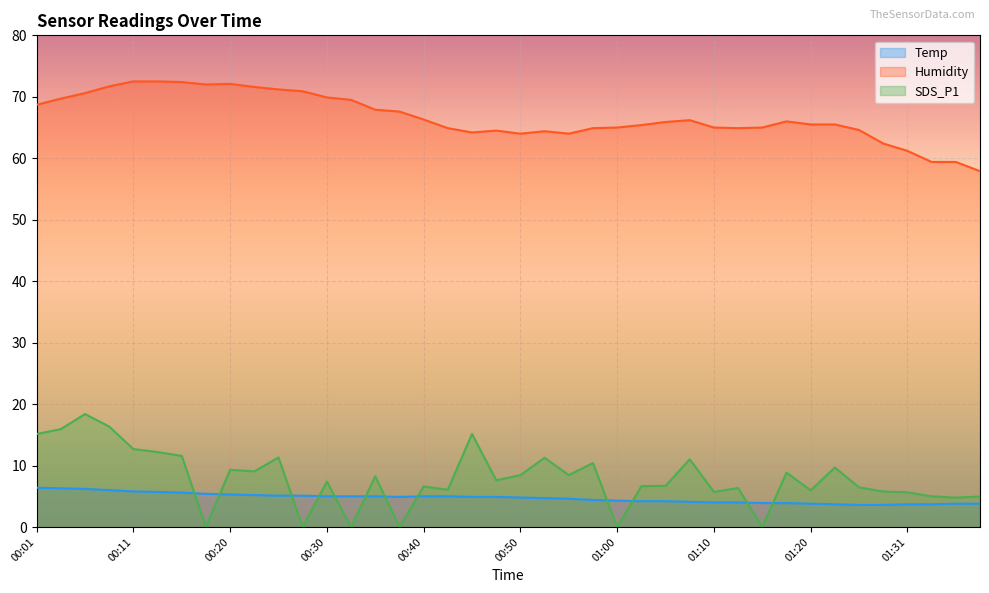

What is the label of the 4th point from the right?

01:31